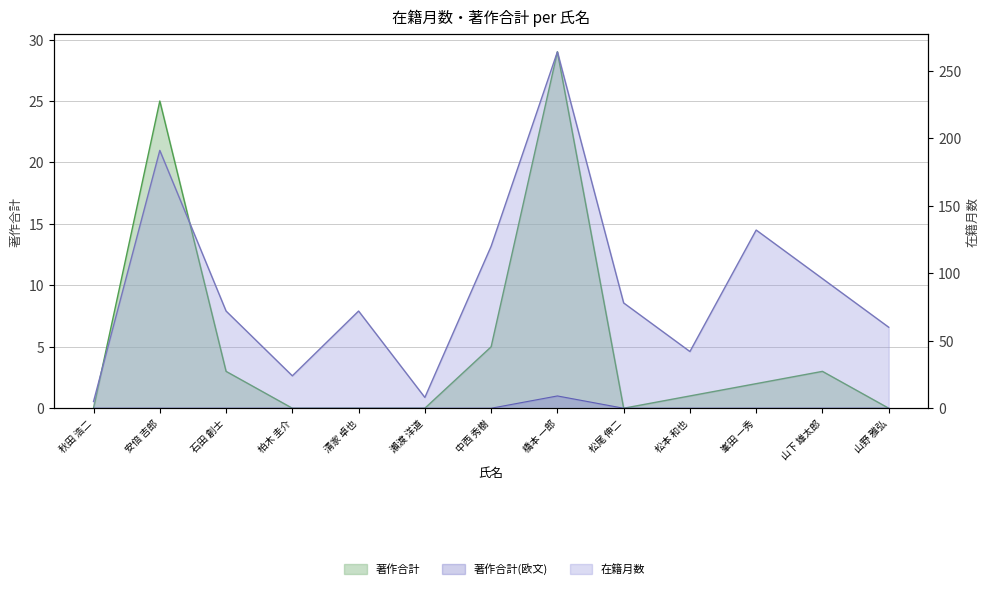

What is the value of the 在籍月数 point at the 3rd from the left?

72